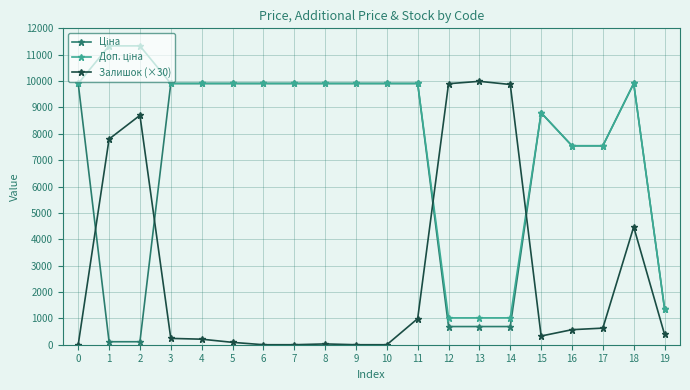

True or false: Залишок (×30) has more than 1 points higher than both neighbors.

True